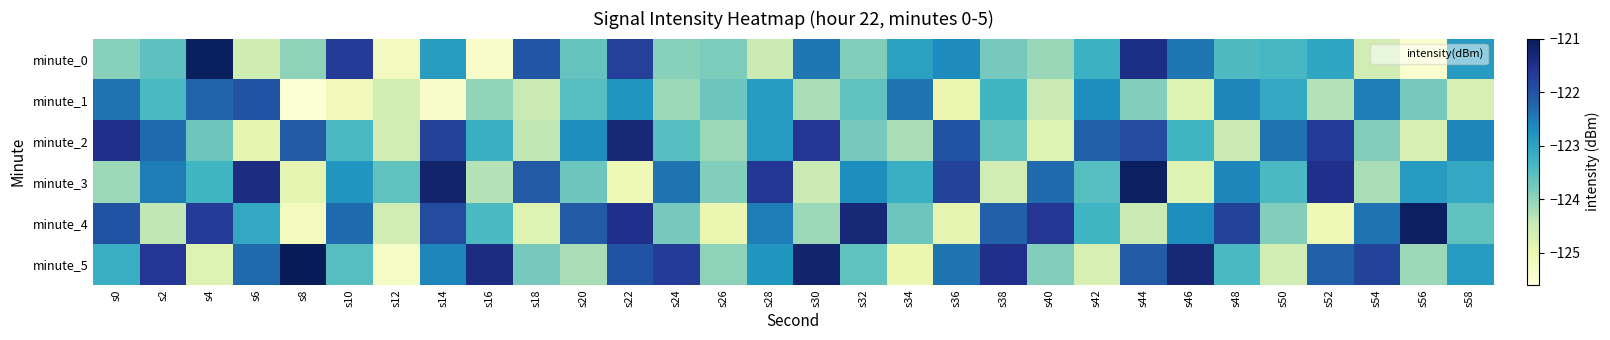

Which has a higher value, s36 or s20?

s36